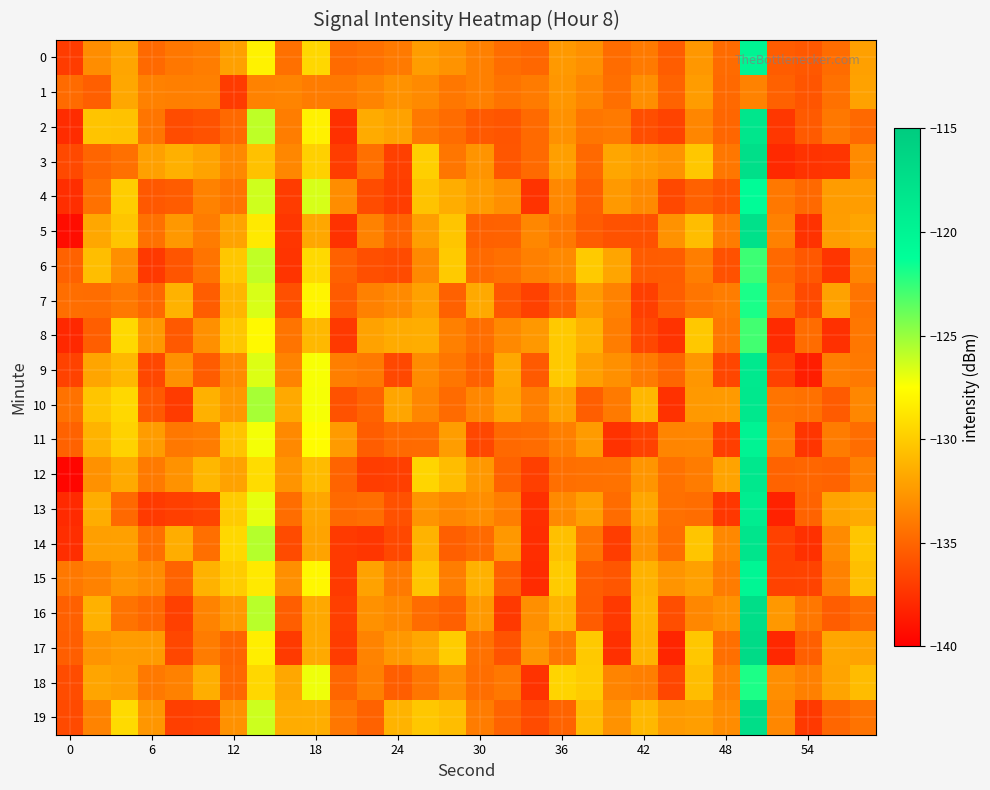

Which series has the largest total across all categories?

10